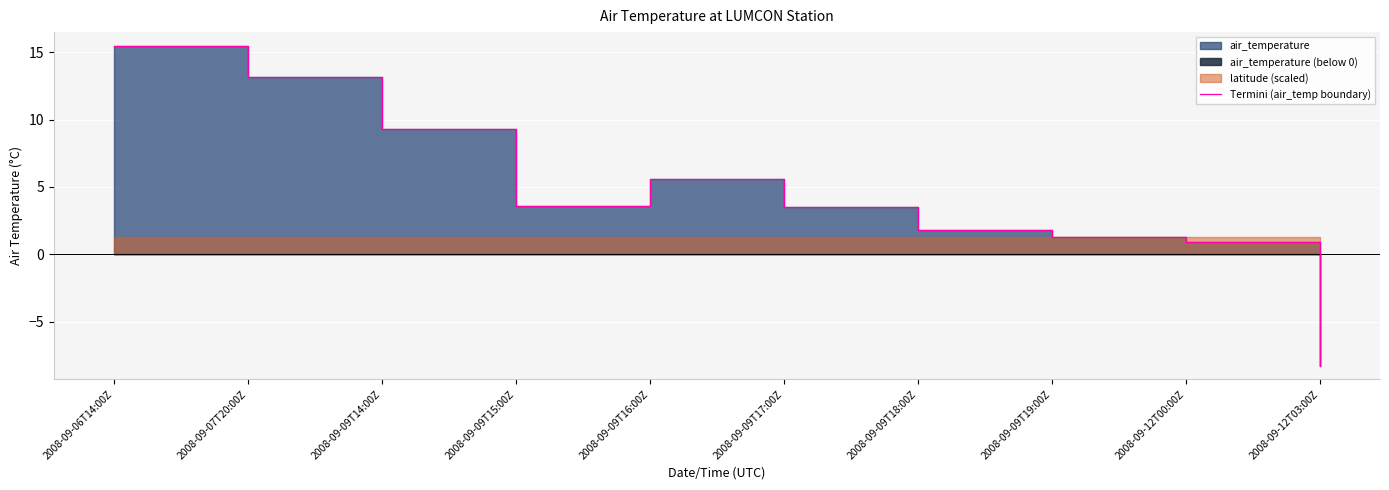

The value at 2008-09-07T20:00Z is 5.8. True or false?

False